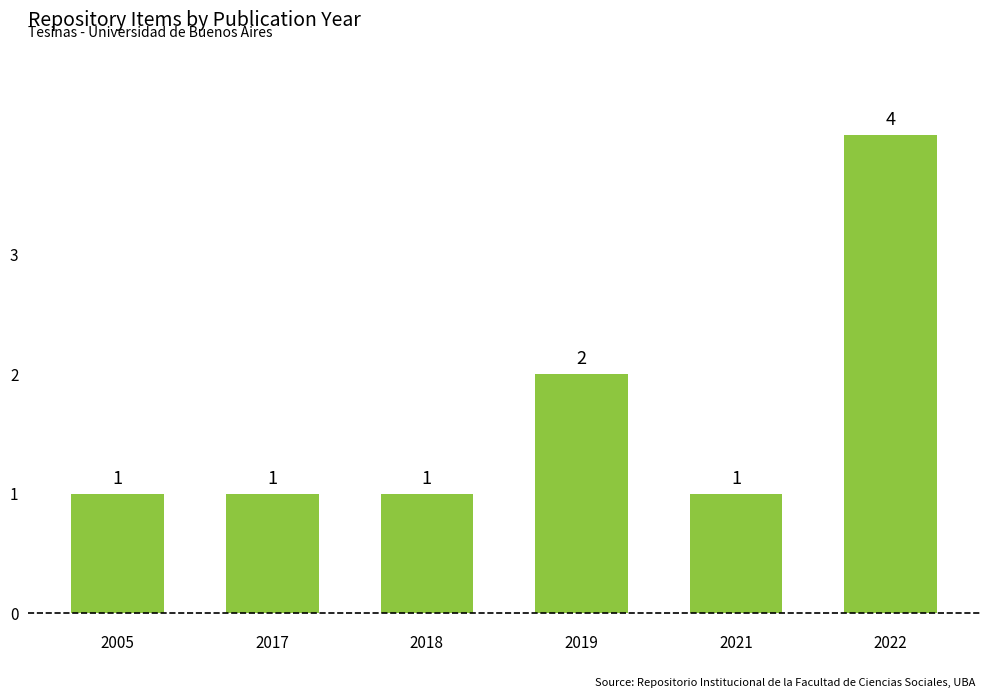

Is it true that the value at 2022 is 4?

True